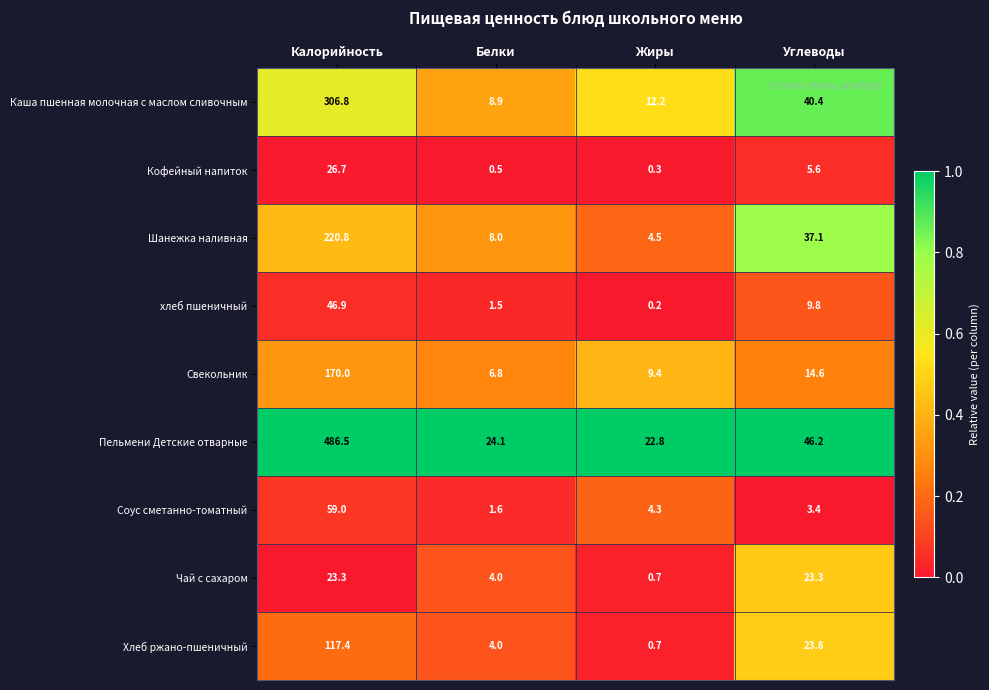

True or false: Чай с сахаром has a value of 0.7 at Жиры.

True